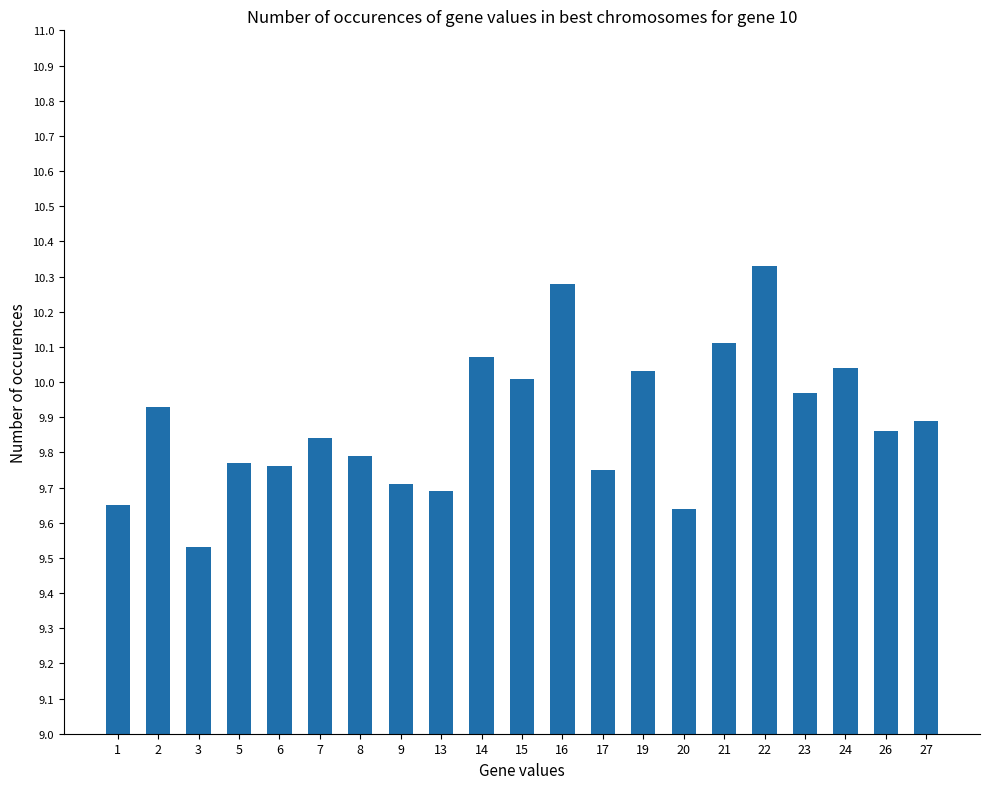

What is the sum of all values?

207.7